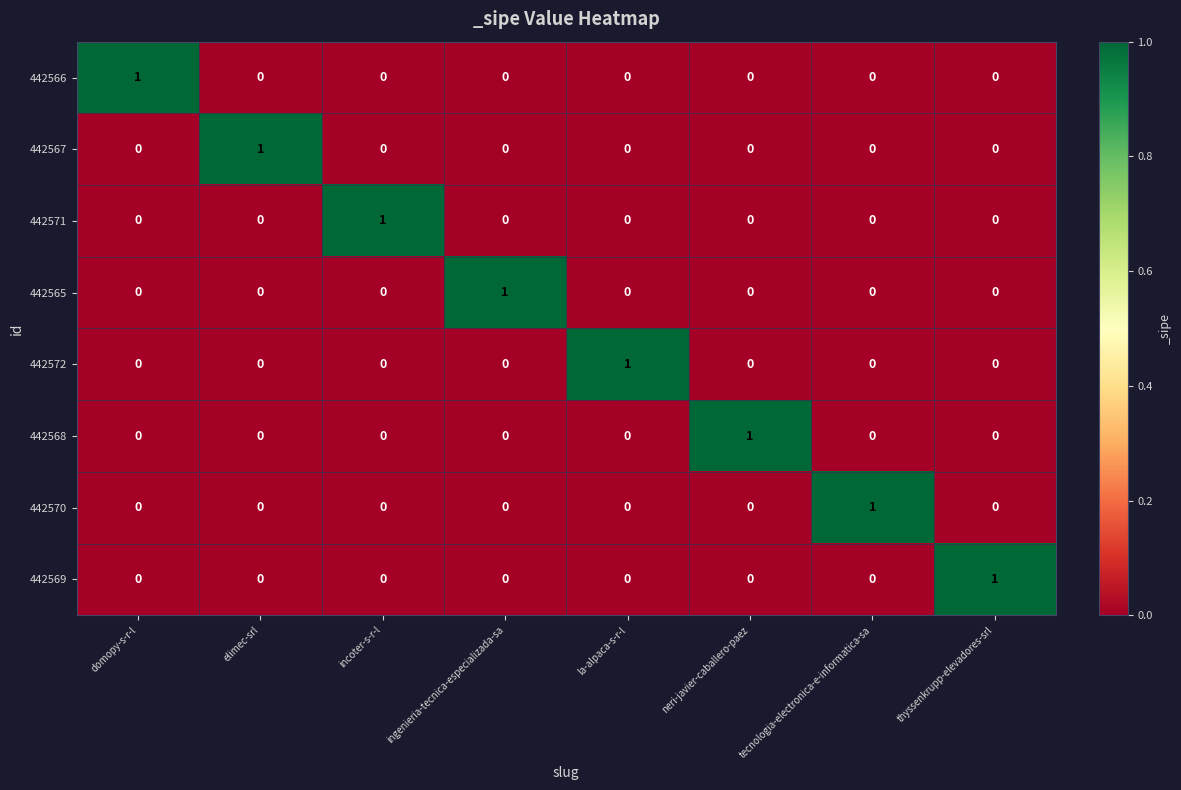

Count the 442565 values in the range 0 to 1.

8